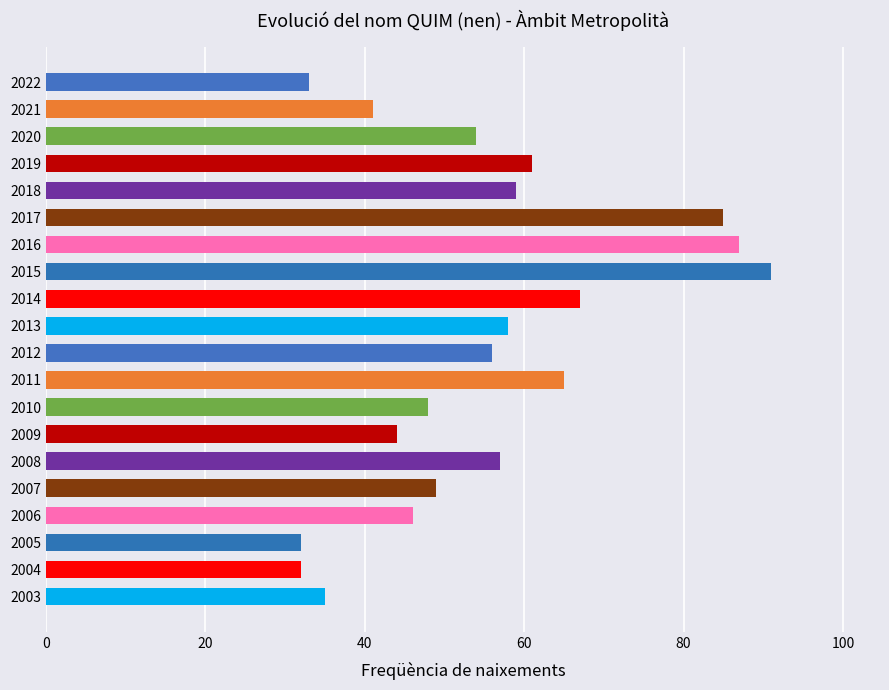

True or false: the data shows 32 at 2005.

True